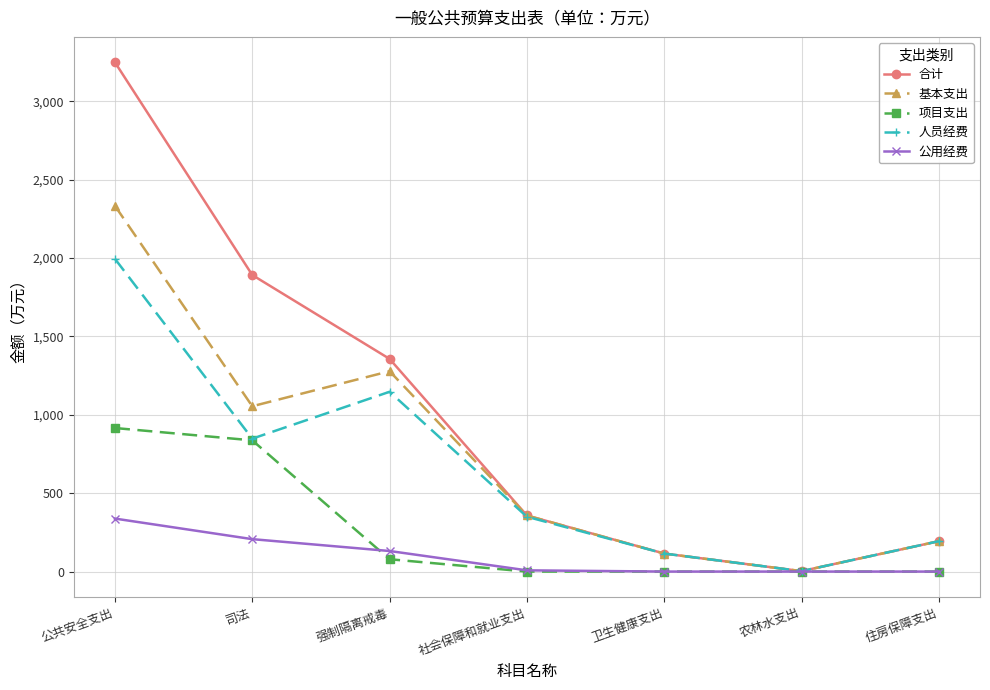

What is the label of the 4th point from the right?

社会保障和就业支出